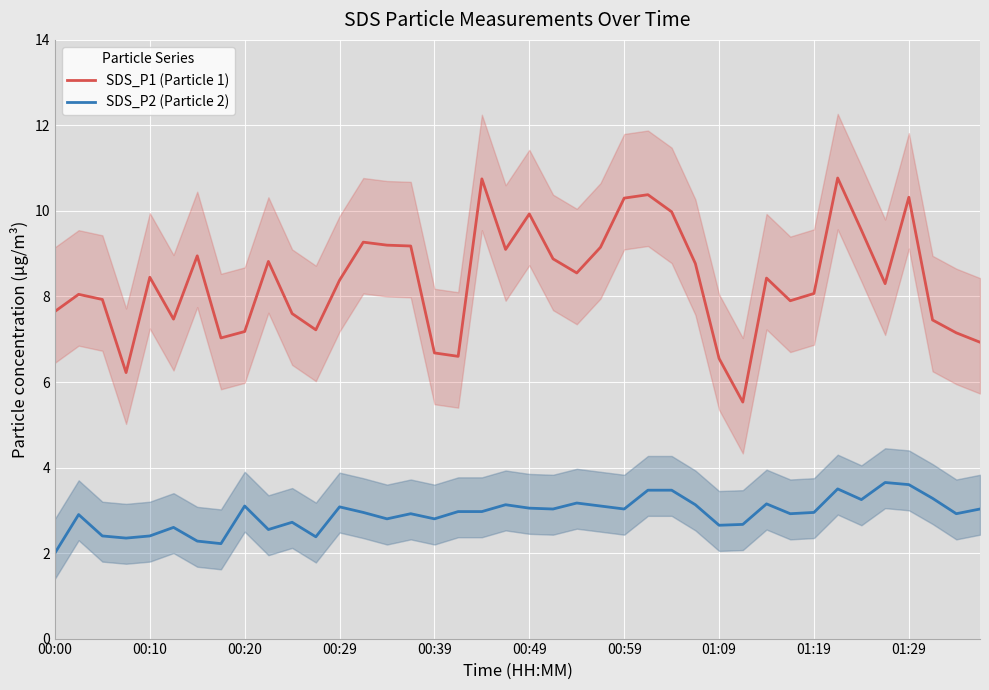

How many interior local peaks does the SDS_P2 (Particle 2) series have?

11